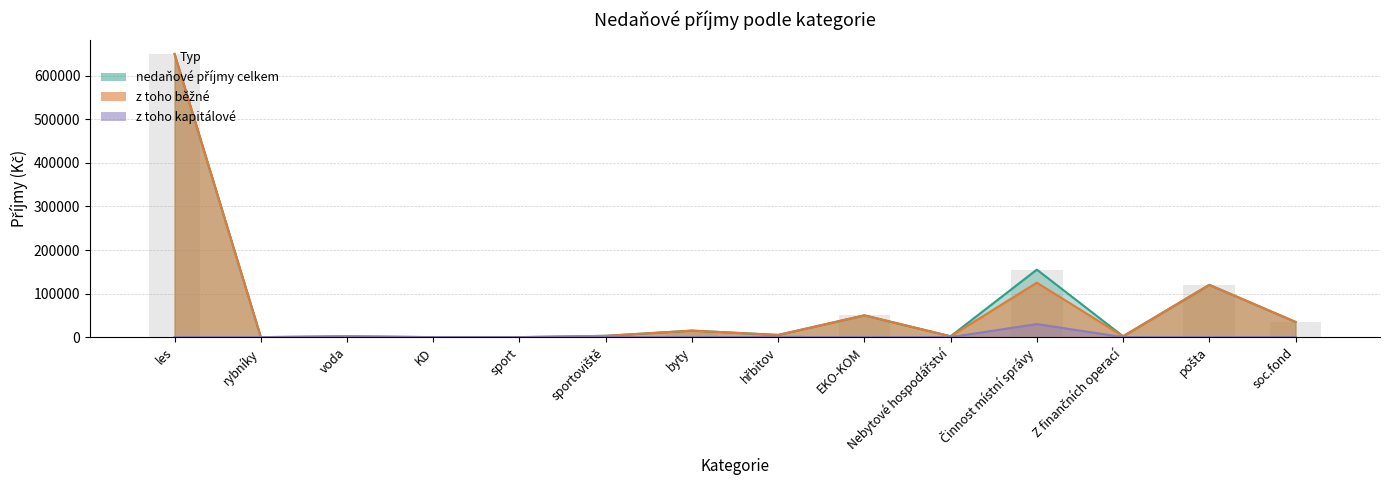

How many distinct data groups are displayed?

3